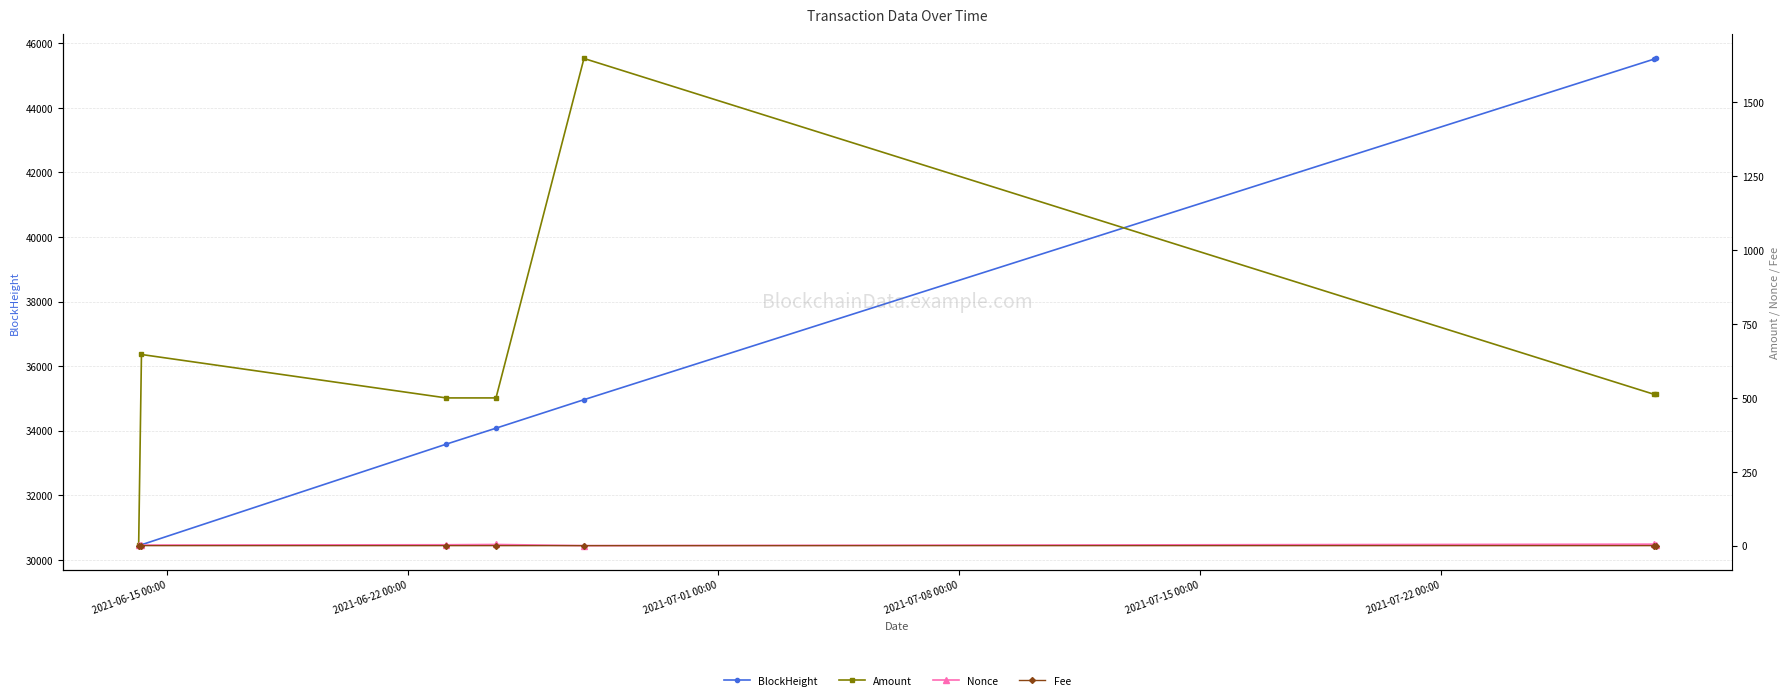

What is the value of the BlockHeight point at the 3rd from the left?

33583